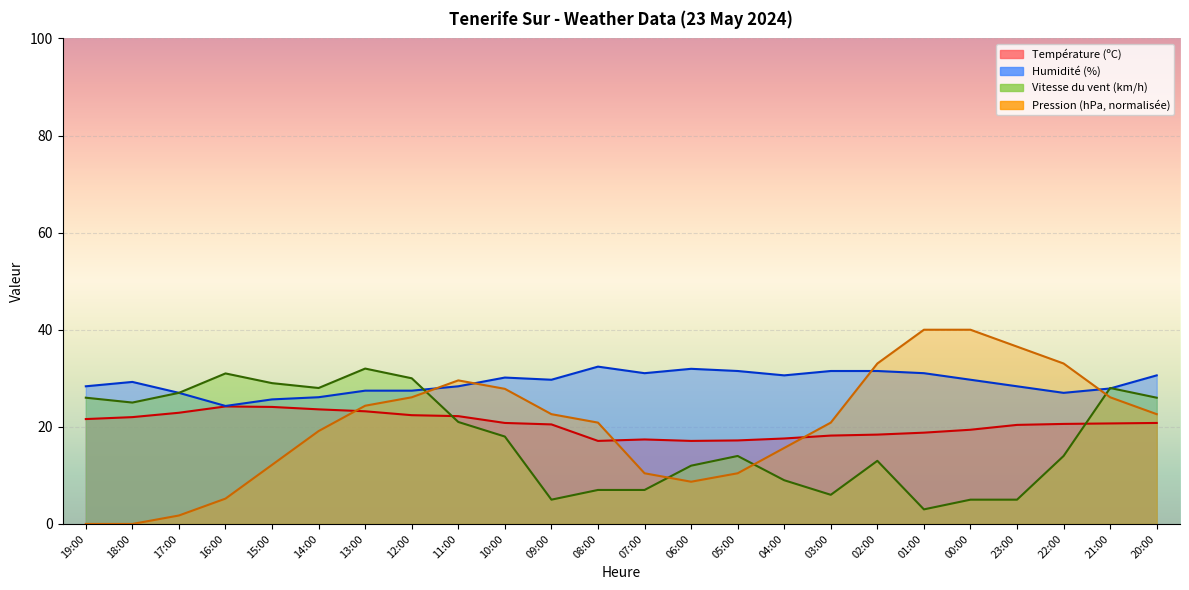

Rank the series by their maximum value, from highest to lowest.

Pression (hPa), Humidité (%), Vitesse du vent (km/h), Température (ºC)